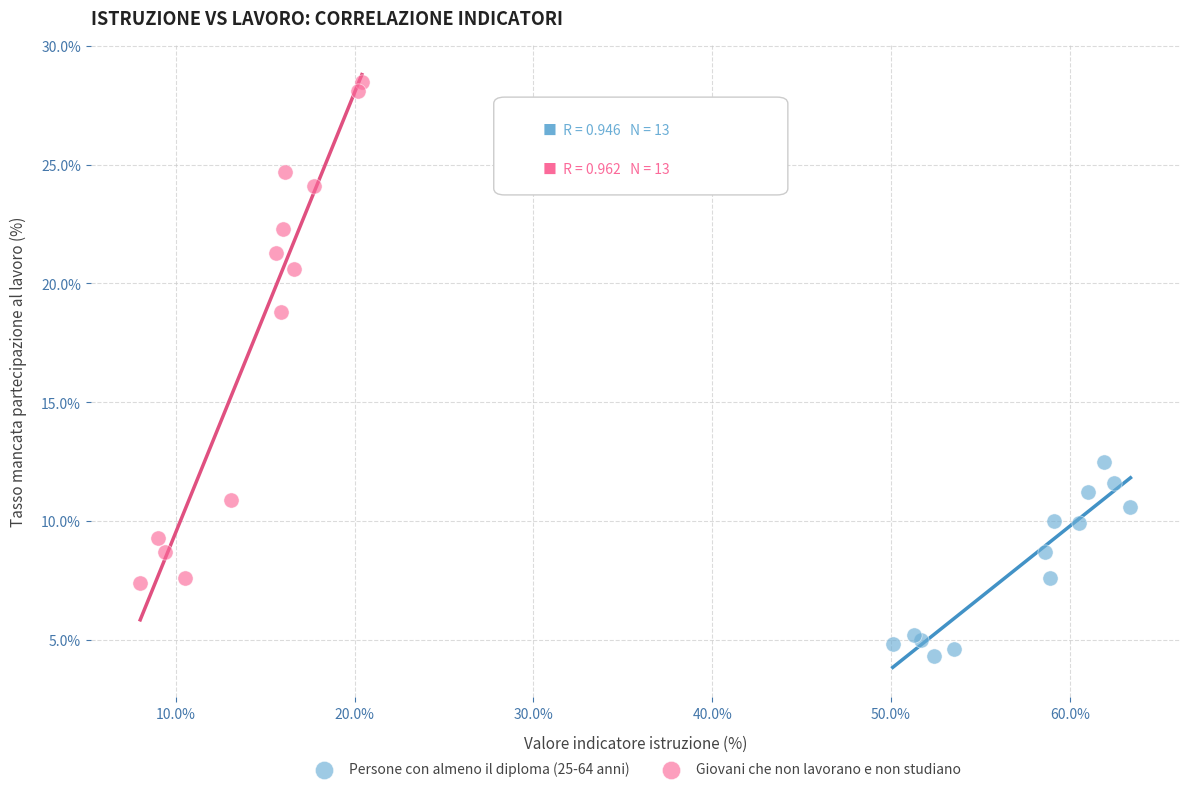

Which series has the largest Y range (max minus min)?

Giovani che non lavorano e non studiano